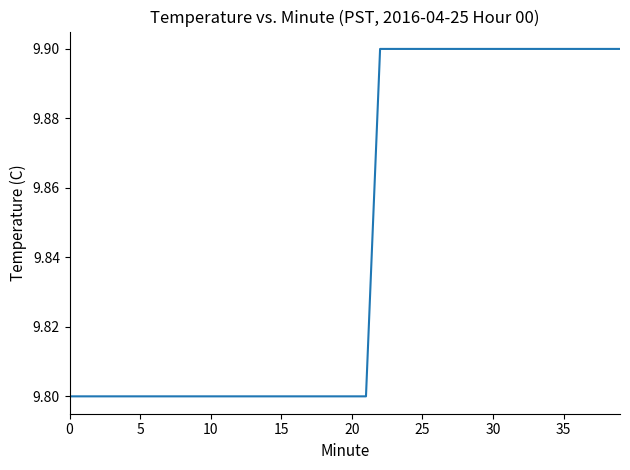

What is the smallest value displayed?

9.8